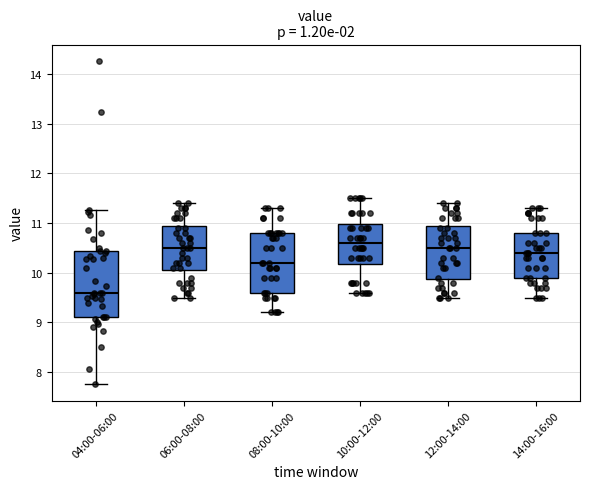

Which box is the tallest, from its lower edge to its upper edge?

04:00-06:00